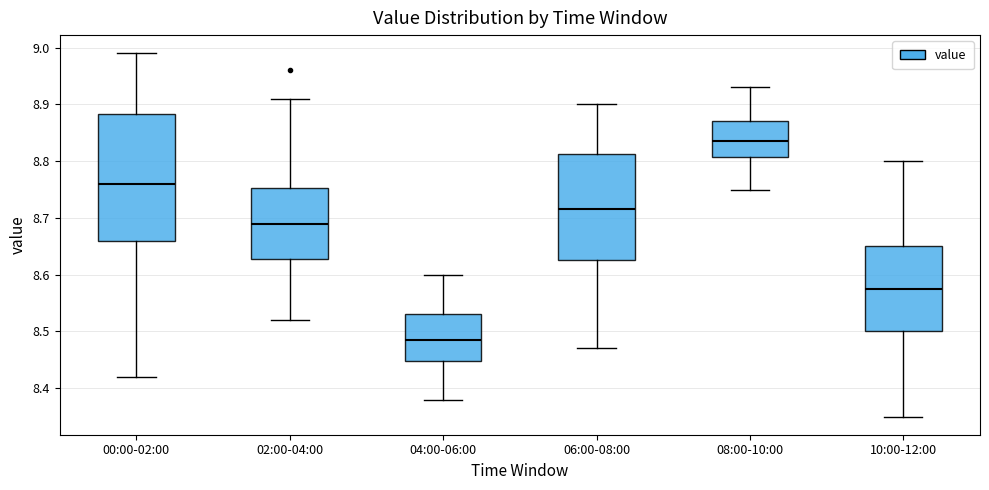

Which box has the lowest median line?

04:00-06:00